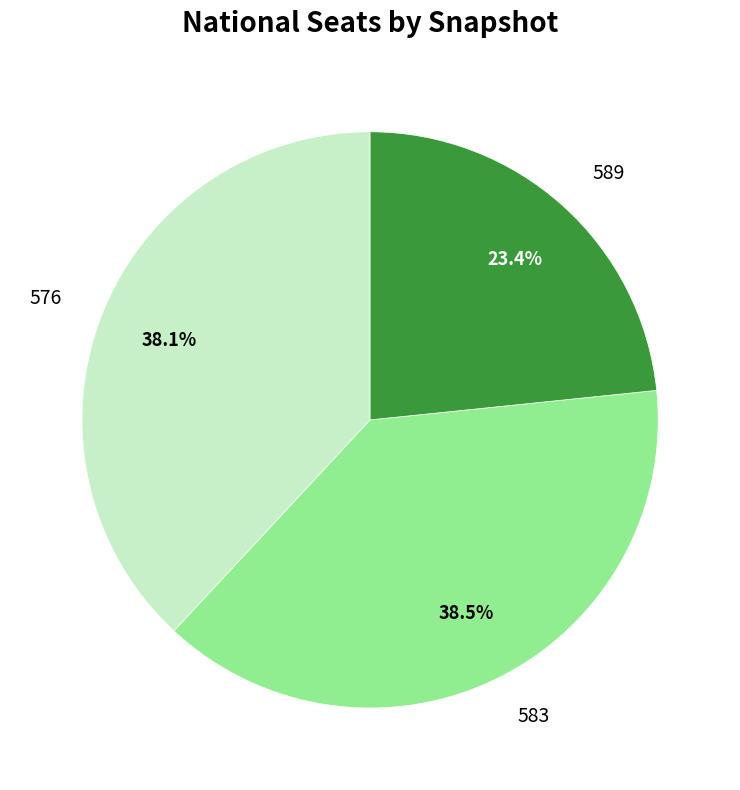

Does any single category account for the majority?

No